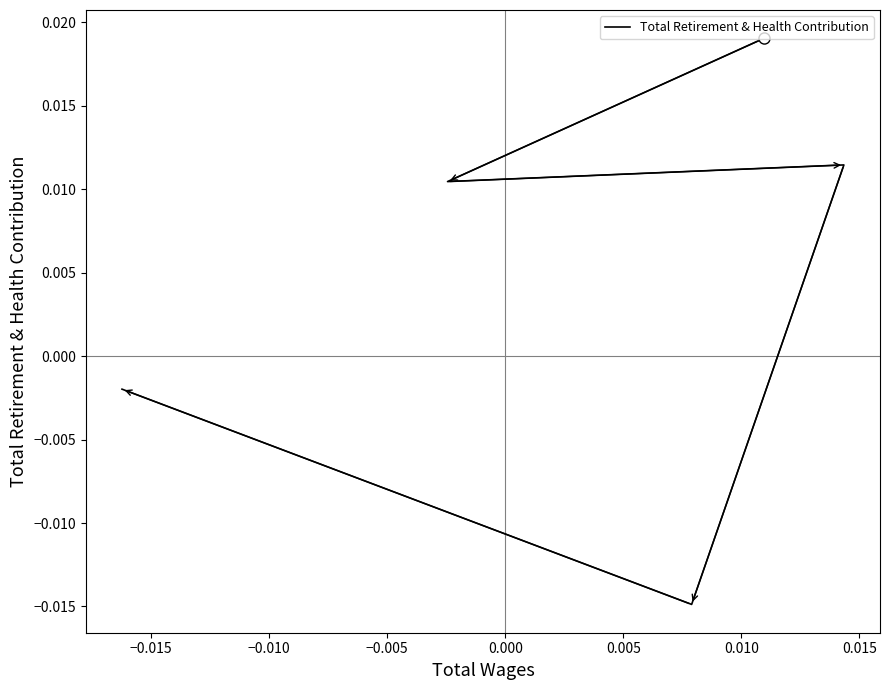

How many positive values are there?

3